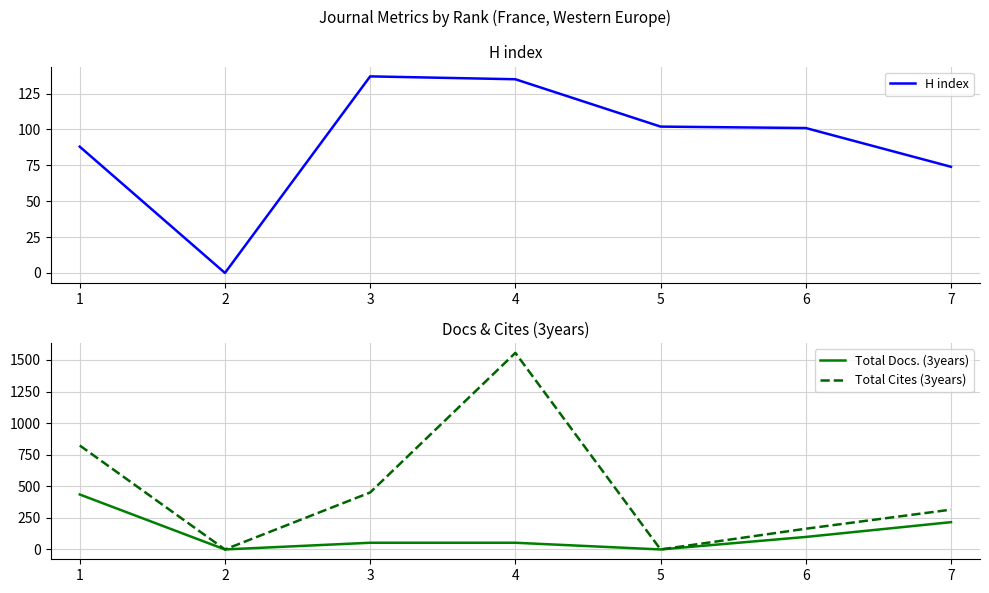

Is the value of Total Docs. (3years) at 3 greater than the value of Total Cites (3years) at 5?

Yes